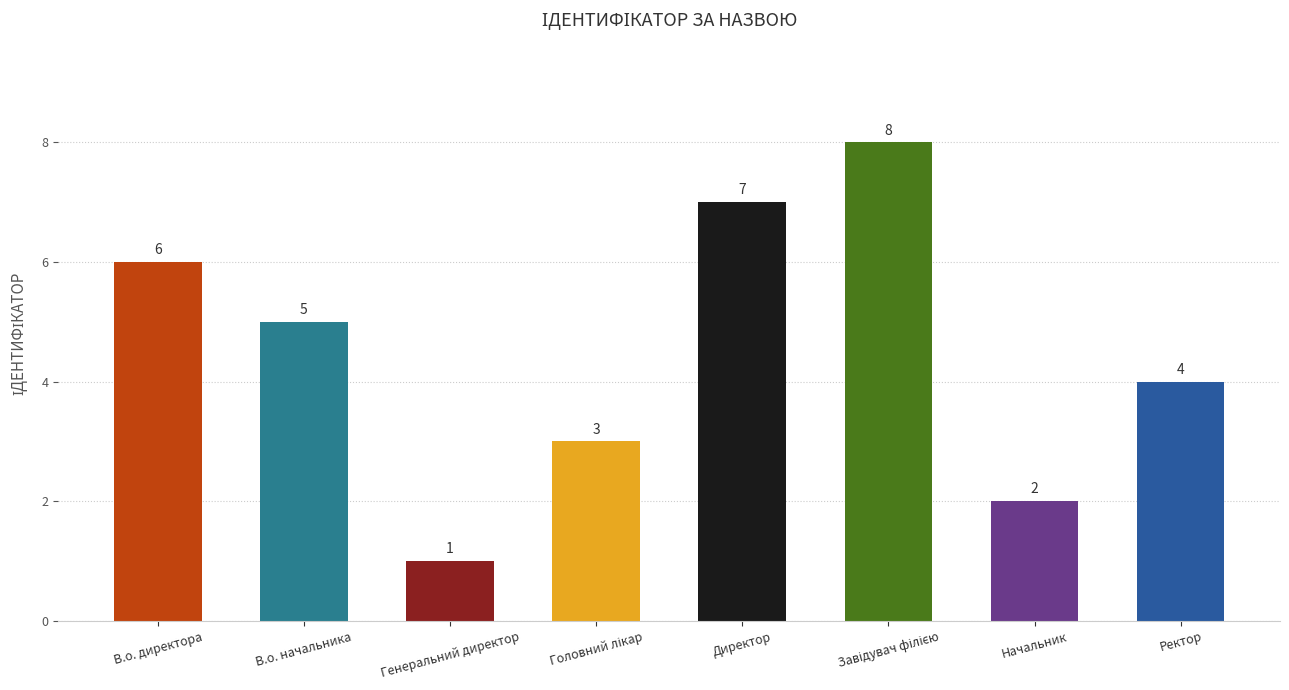

At which category does the chart reach its minimum across all series?

Генеральний директор